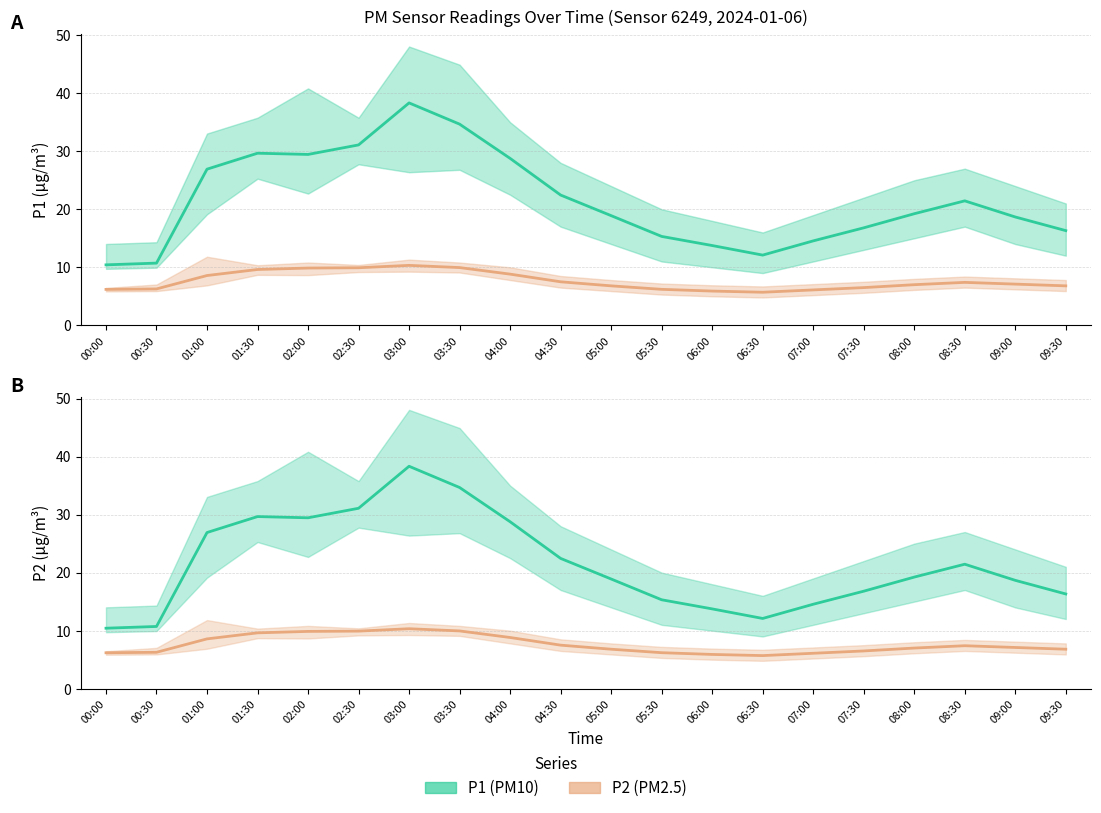

Reading left to right, what are all the values shown in this chart?

P1: 00:00=10.4	00:30=10.7	01:00=26.9	01:30=29.7	02:00=29.4	02:30=31.1	03:00=38.3	03:30=34.7	04:00=28.8	04:30=22.4	05:00=18.9	05:30=15.3	06:00=13.8	06:30=12.1	07:00=14.6	07:30=16.8	08:00=19.2	08:30=21.4	09:00=18.7	09:30=16.3
P2: 00:00=6.2	00:30=6.3	01:00=8.6	01:30=9.6	02:00=9.9	02:30=9.9	03:00=10.3	03:30=9.9	04:00=8.8	04:30=7.5	05:00=6.8	05:30=6.2	06:00=5.9	06:30=5.7	07:00=6.1	07:30=6.5	08:00=7.0	08:30=7.4	09:00=7.1	09:30=6.8
P1 (PM10): 00:00=10.4	00:30=10.7	01:00=26.9	01:30=29.7	02:00=29.4	02:30=31.1	03:00=38.3	03:30=34.7	04:00=28.8	04:30=22.4	05:00=18.9	05:30=15.3	06:00=13.8	06:30=12.1	07:00=14.6	07:30=16.8	08:00=19.2	08:30=21.4	09:00=18.7	09:30=16.3
P2 (PM2.5): 00:00=6.2	00:30=6.3	01:00=8.6	01:30=9.6	02:00=9.9	02:30=9.9	03:00=10.3	03:30=9.9	04:00=8.8	04:30=7.5	05:00=6.8	05:30=6.2	06:00=5.9	06:30=5.7	07:00=6.1	07:30=6.5	08:00=7.0	08:30=7.4	09:00=7.1	09:30=6.8